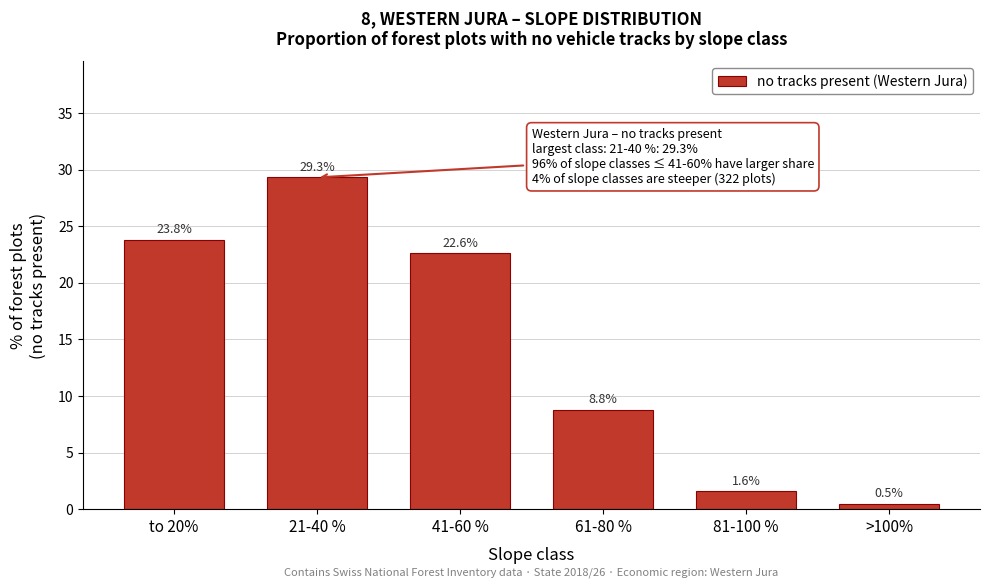

Reading left to right, extract all data points from this chart.

23.8	29.3	22.6	8.8	1.6	0.5